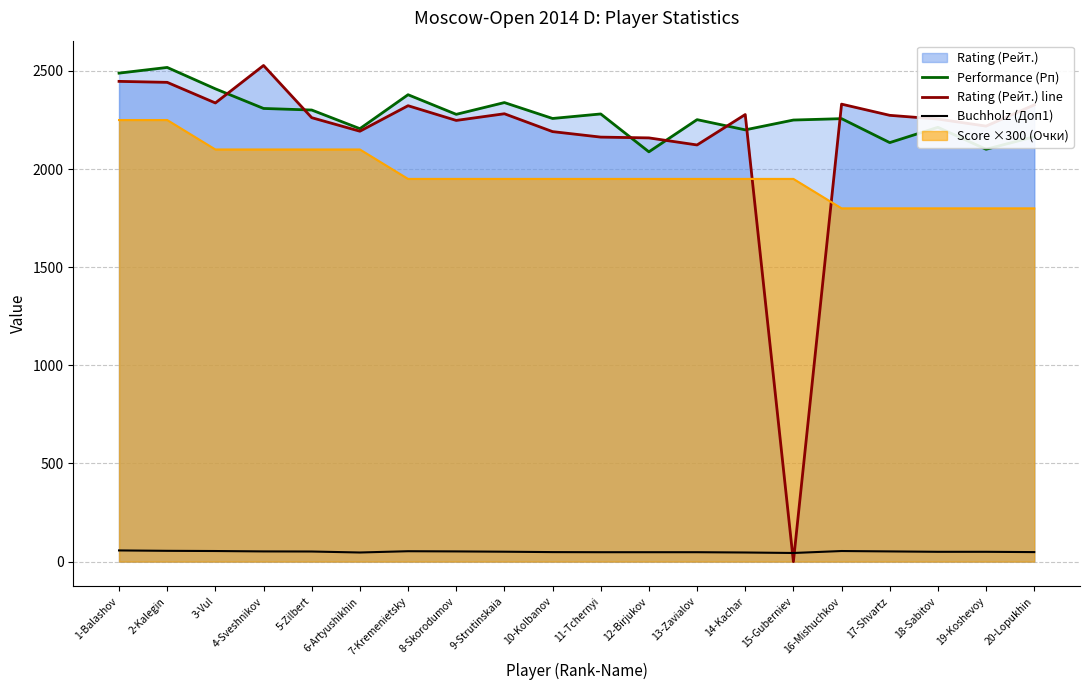

At how many categories does at least one series exceed 872?

20